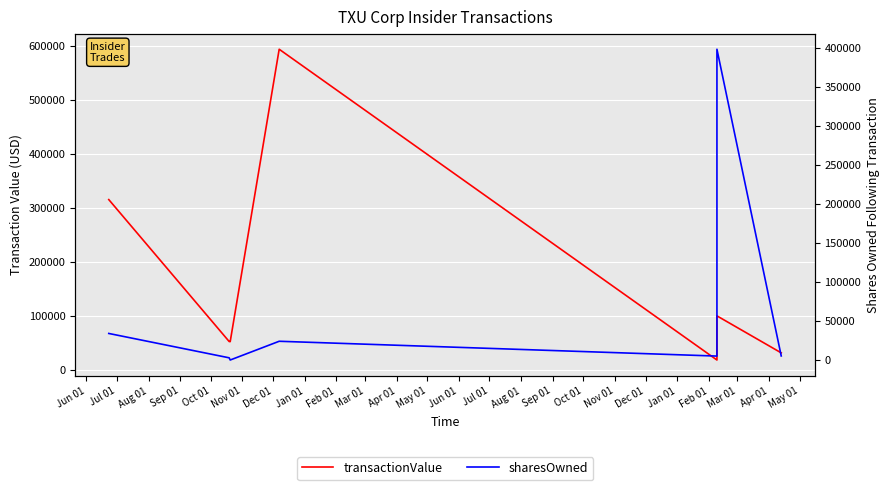

How many intersections are there between sharesOwned and transactionValue?

2